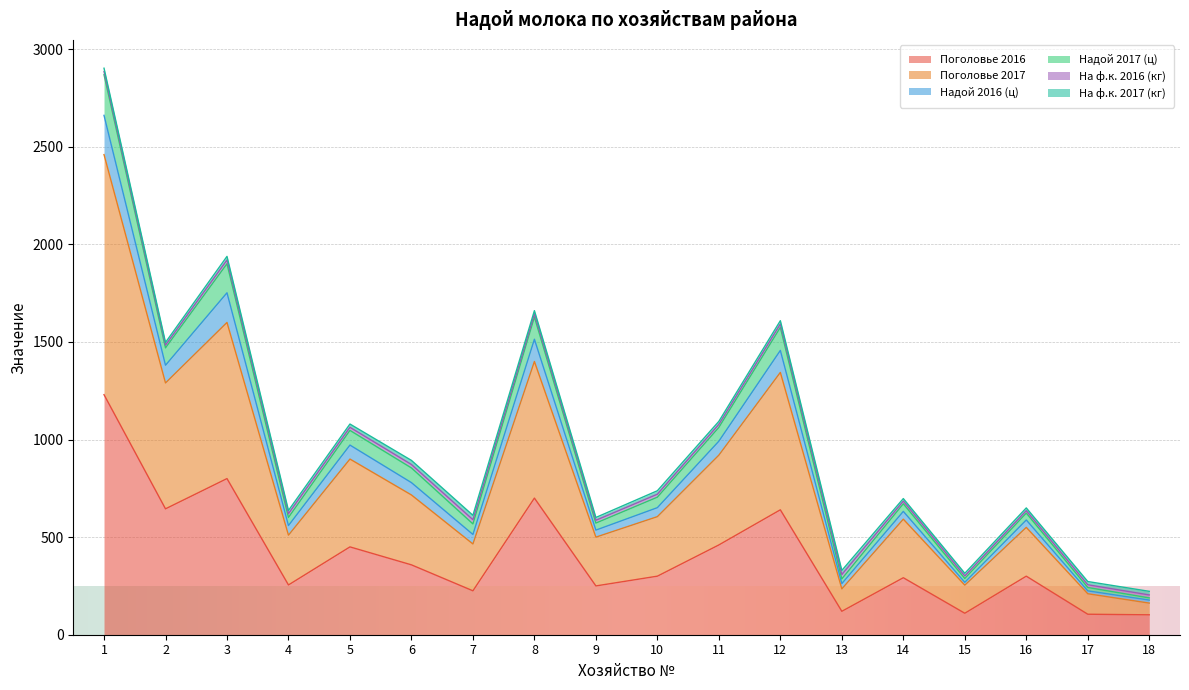

At which category is the sum across all series the highest?

1